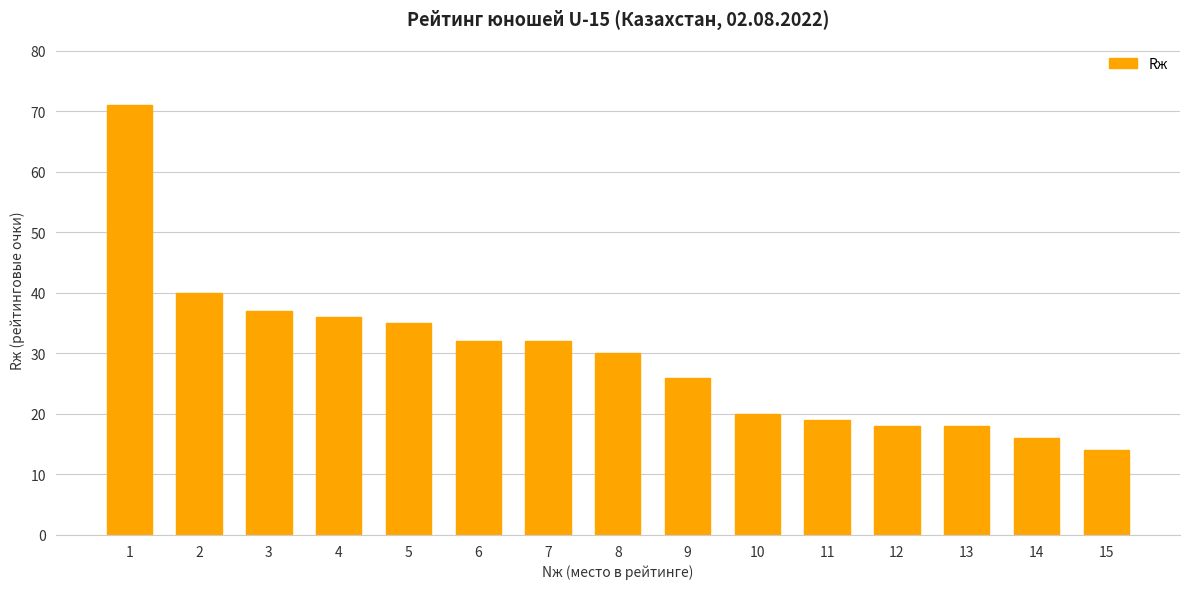

What is the ratio of the value at 2 to the value at 12?

2.2